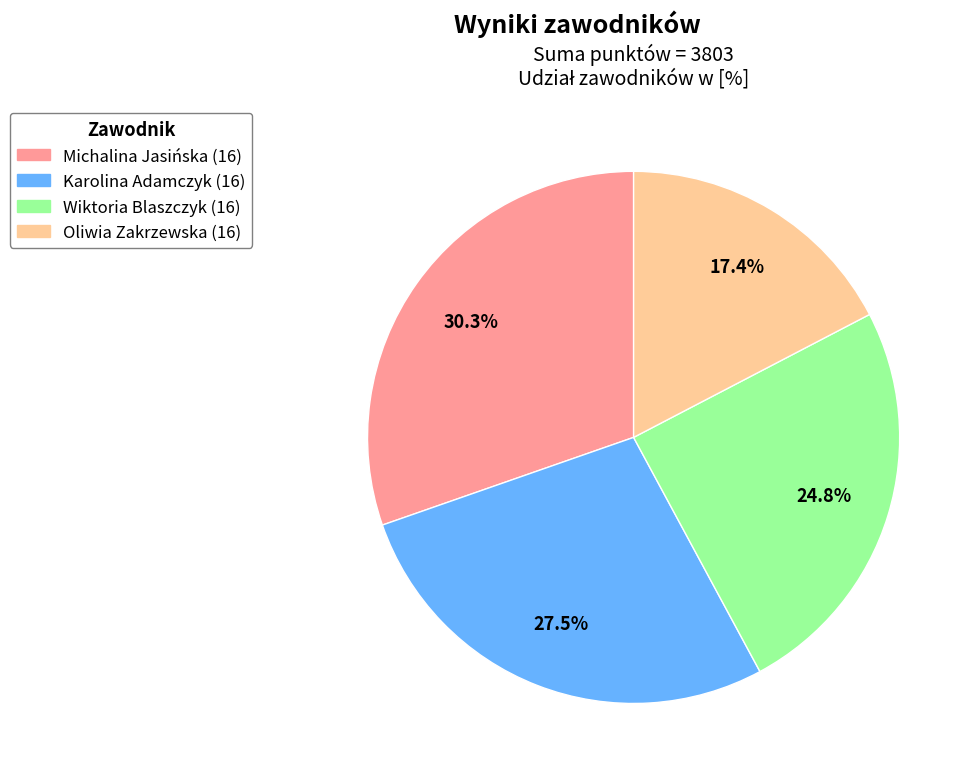

To the nearest percent, what is the average slice percentage?

25%